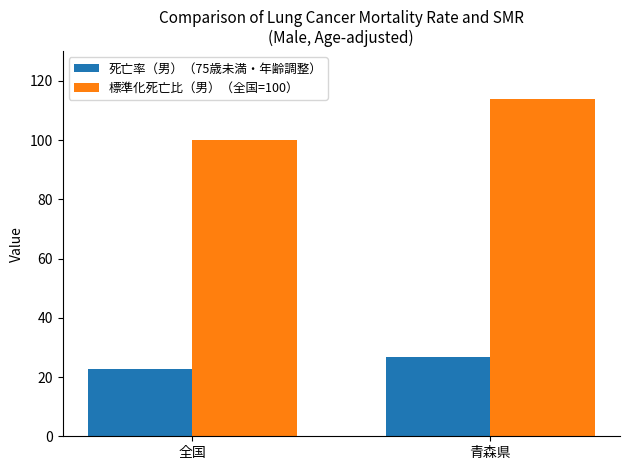

Rank the categories by 標準化死亡比（男）（全国=100） value from lowest to highest.

全国, 青森県